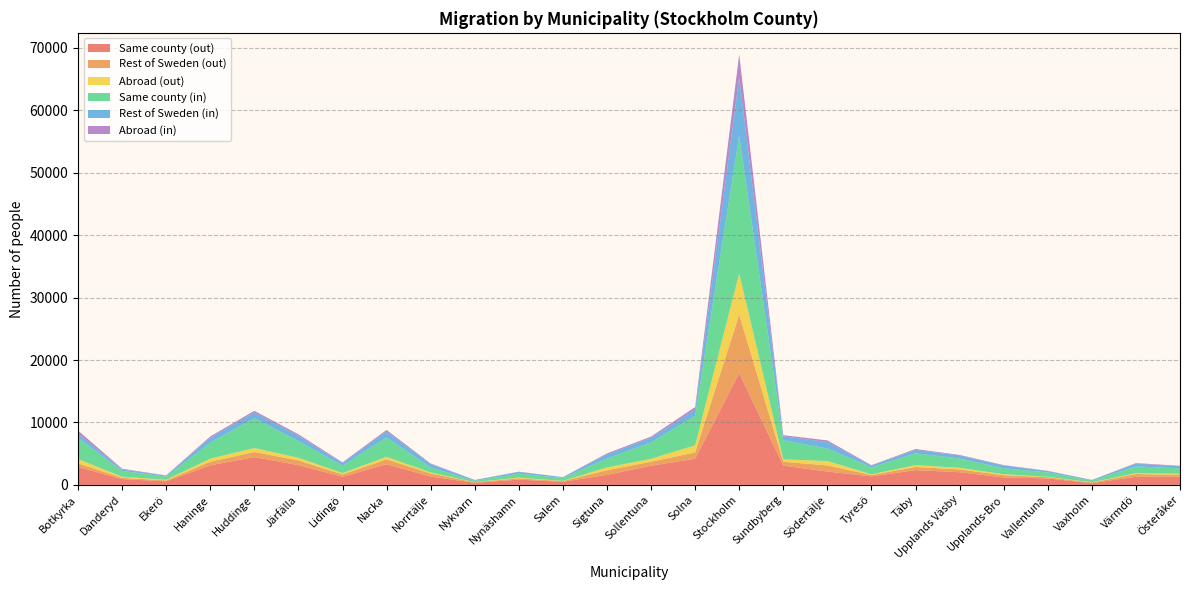

Reading left to right, what are all the values shown in this chart?

Same county (out): 2883	917	572	3136	4445	3161	1304	3297	1333	333	837	502	1600	3068	4181	17897	3084	2137	1362	2362	2024	1199	1031	269	1298	1319
Rest of Sweden (out): 562	218	142	575	824	762	355	785	491	93	211	102	739	641	1016	9382	621	977	210	503	454	350	197	102	440	274
Abroad (out): 700	174	101	493	635	423	237	414	170	12	122	33	465	467	1143	6584	384	704	121	294	259	156	64	36	151	174
Same county (in): 3408	943	500	2592	4769	2665	1191	3109	793	216	628	469	1417	2625	4747	22044	3050	2004	1130	1900	1487	946	702	274	1065	877
Rest of Sweden (in): 688	210	169	766	924	860	406	961	541	126	285	121	674	725	963	9344	634	1028	280	542	487	461	219	102	440	330
Abroad (in): 463	121	35	197	269	233	115	234	98	10	35	18	149	207	411	3717	183	275	59	149	88	56	38	15	94	82